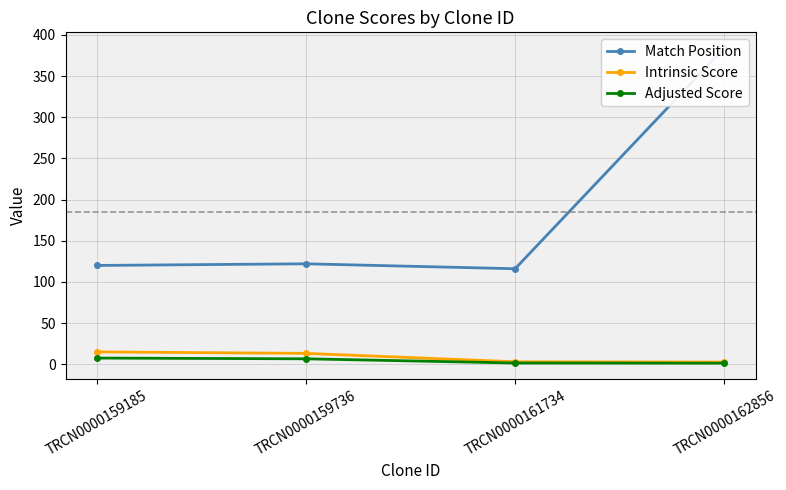

How many lines are shown in the chart?

3